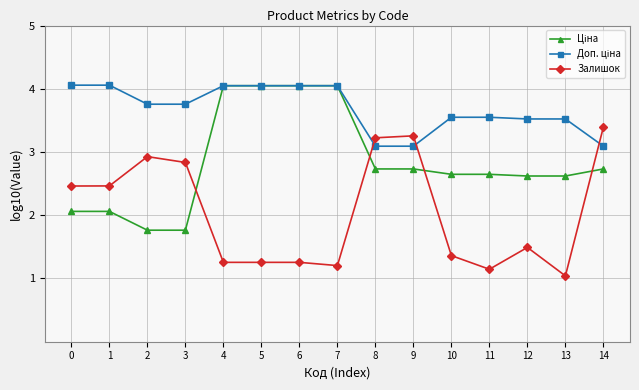

How many data points does each series have?

15